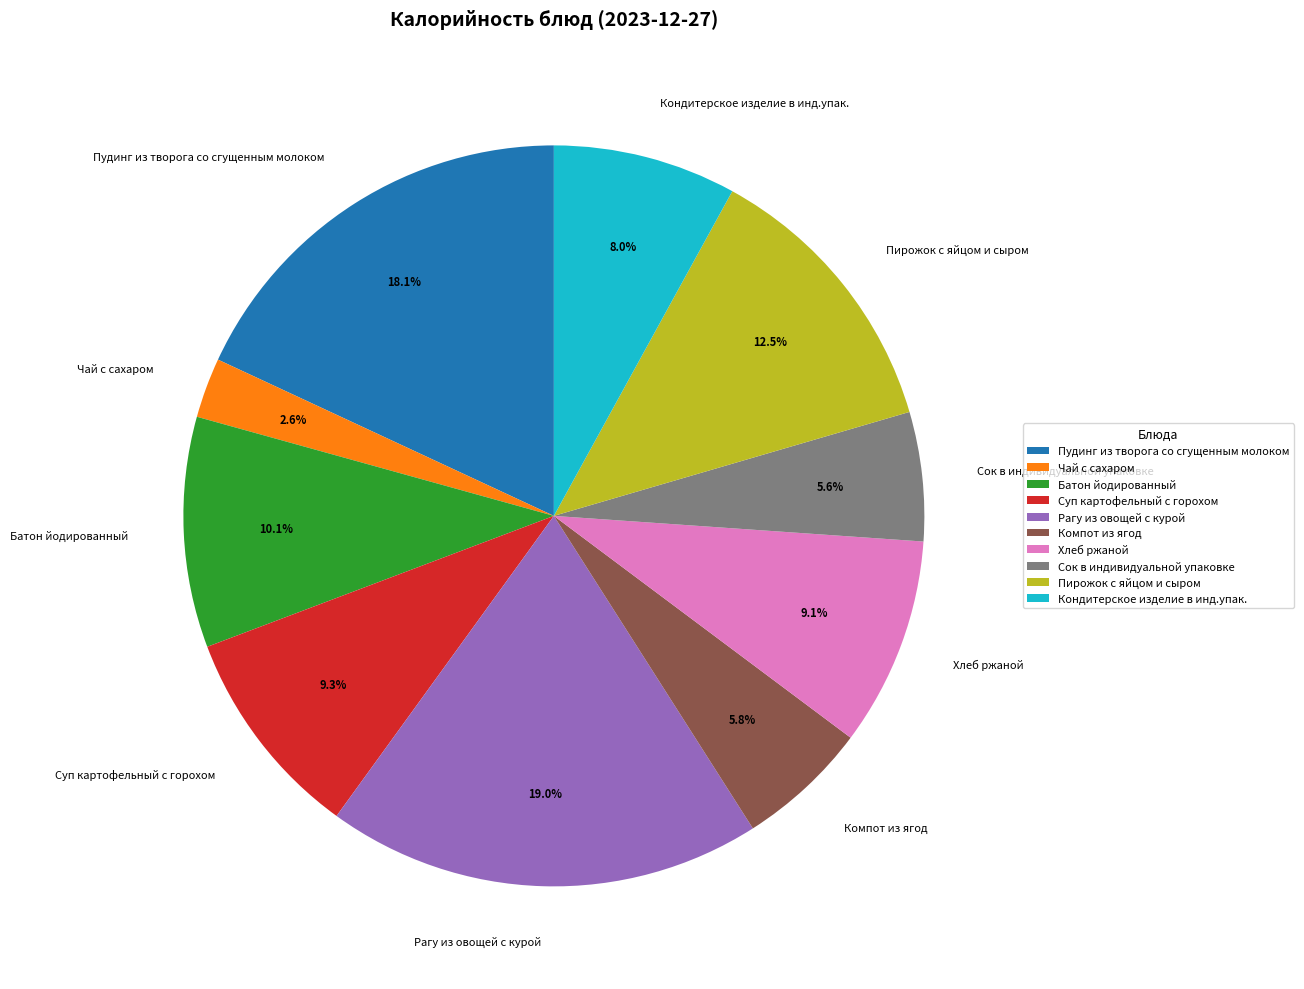

Count the number of slices in the pie.

10